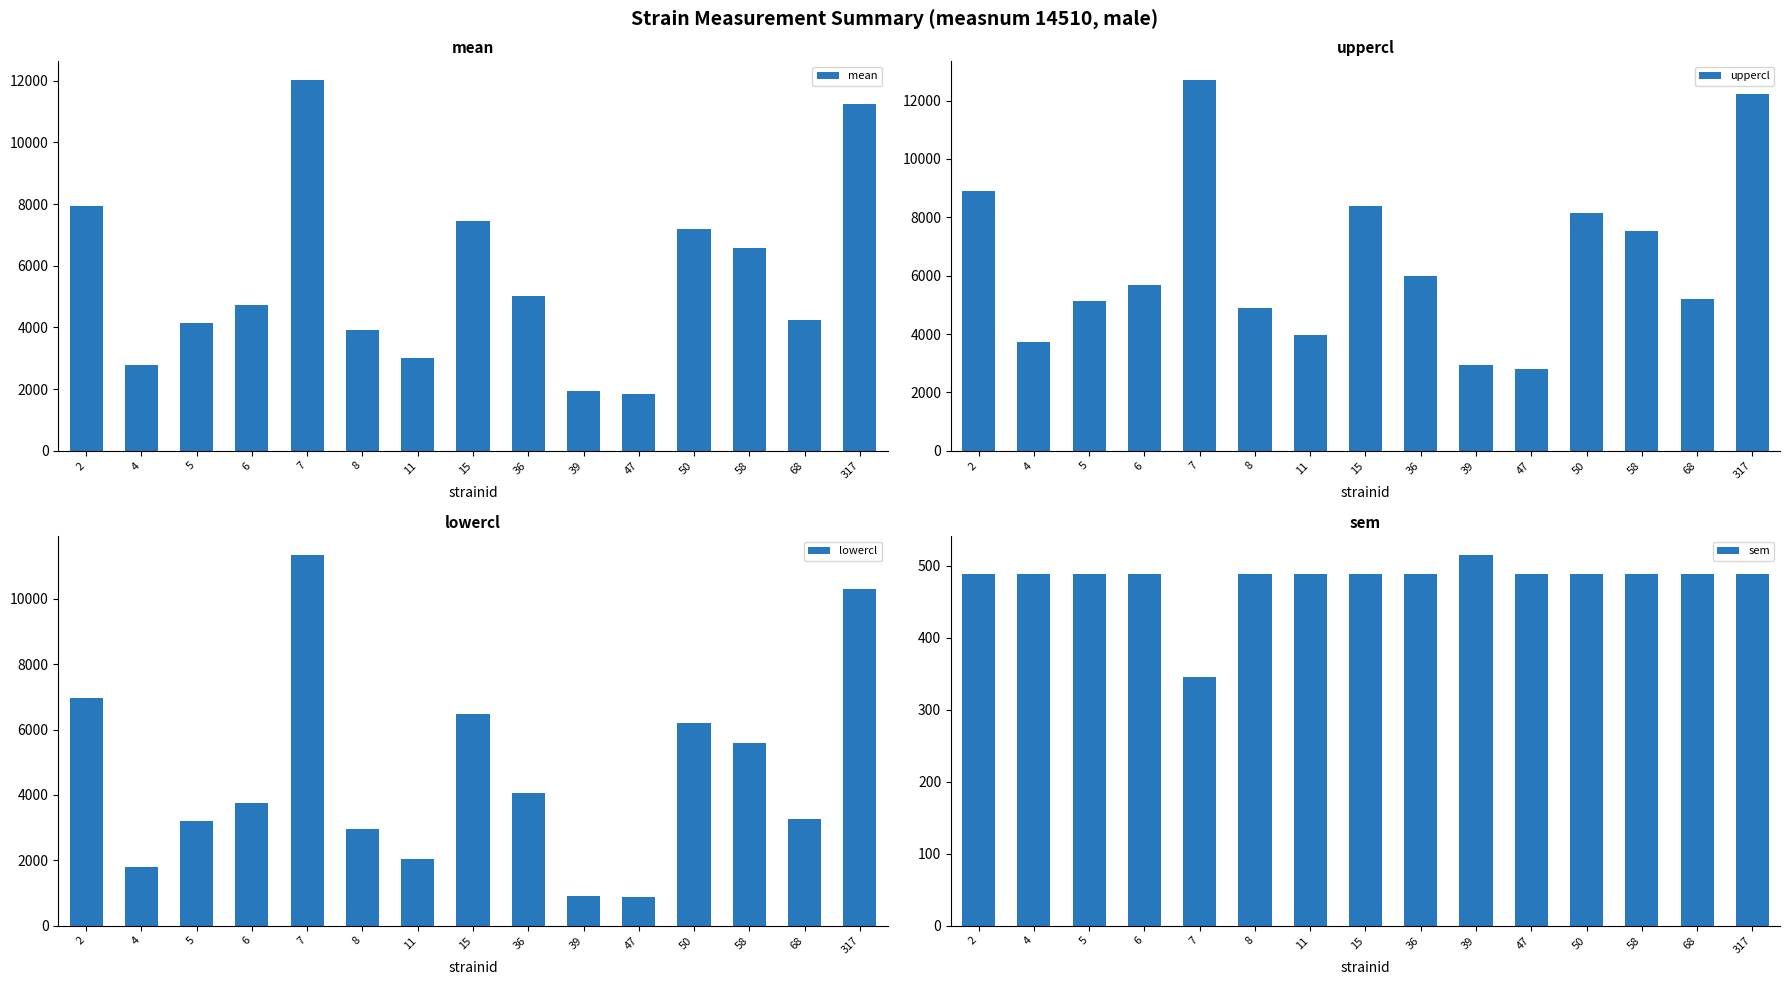

True or false: uppercl has a value of 5189.7 at 68.

True